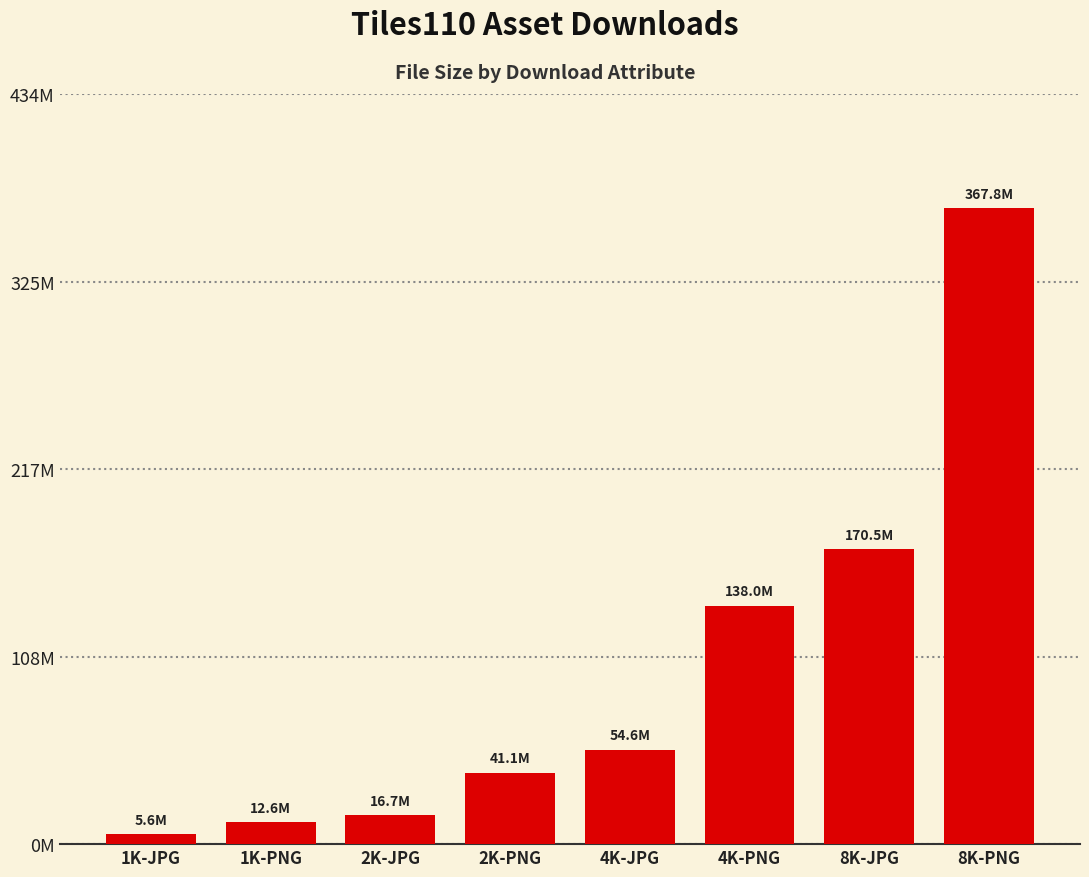

Where does the data first go above 54640930?

4K-PNG